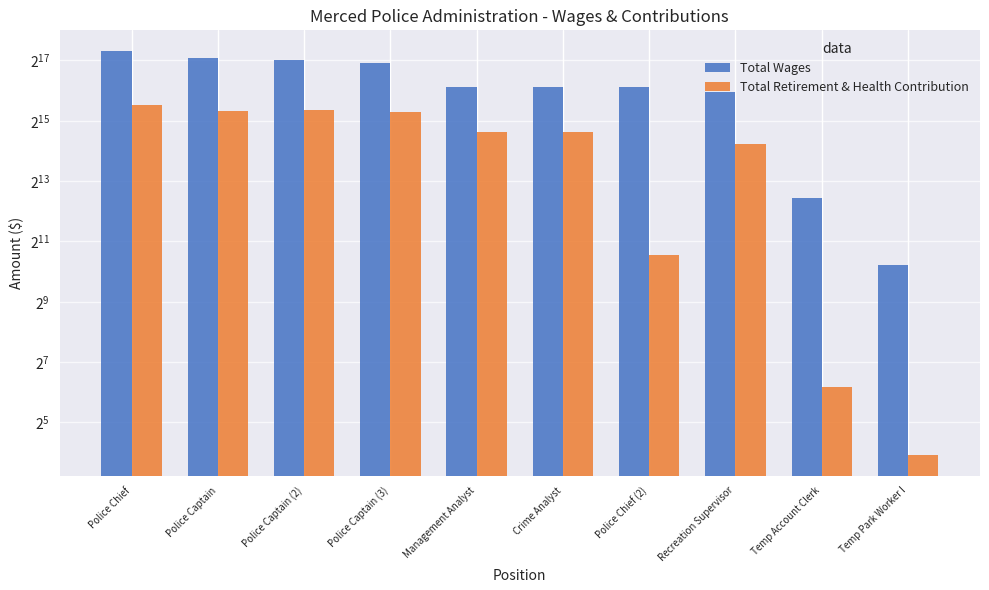

Is it true that Total Wages equals 124401 at Police Captain (3)?

True